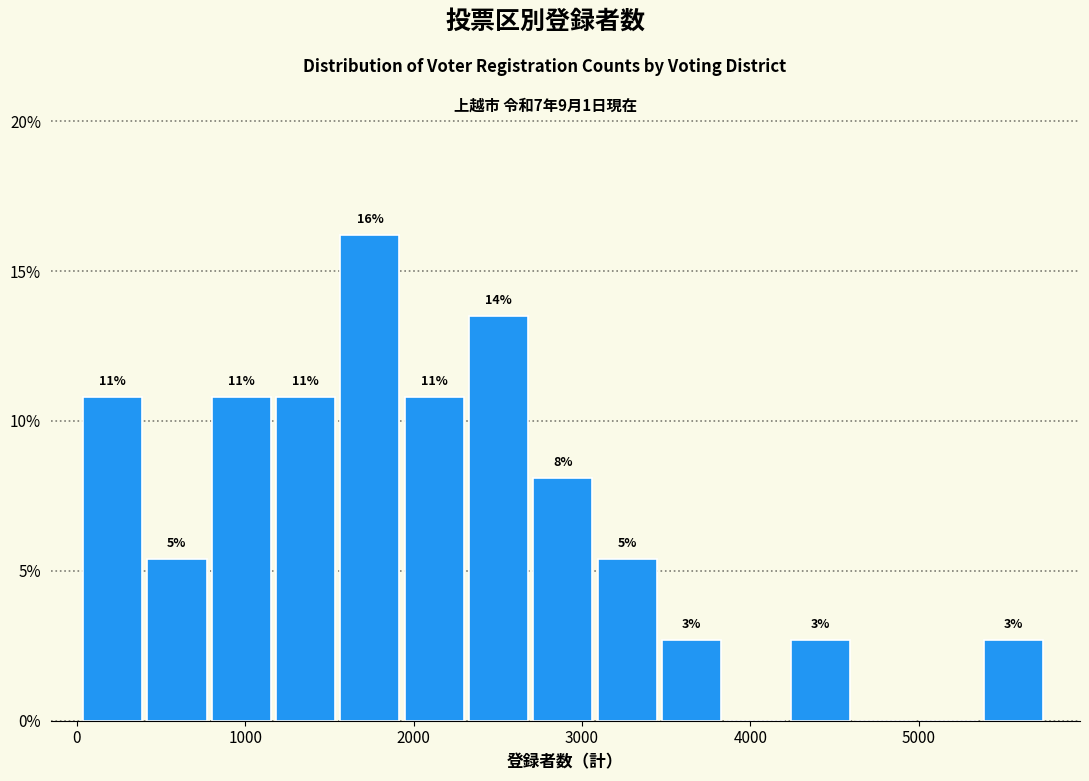

Read against the x-axis, roughly where is the centre of the tallest bar?

1700